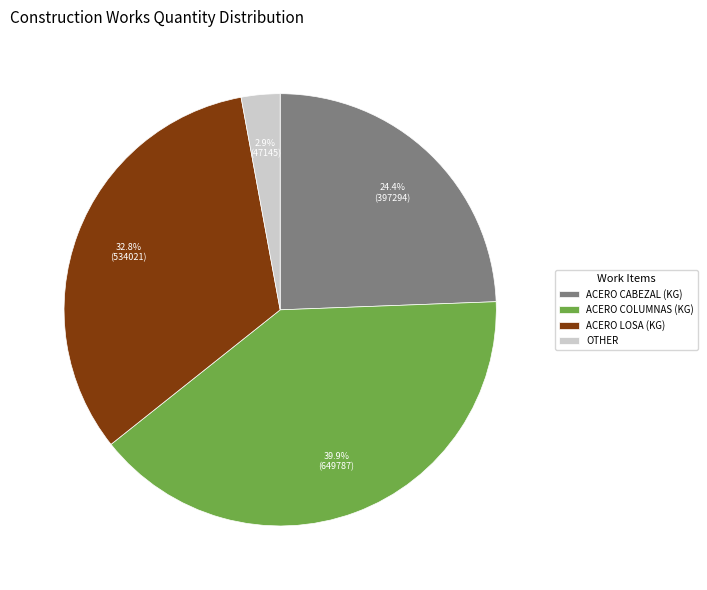

Which has a higher value, ACERO CABEZAL (KG) or OTHER?

ACERO CABEZAL (KG)